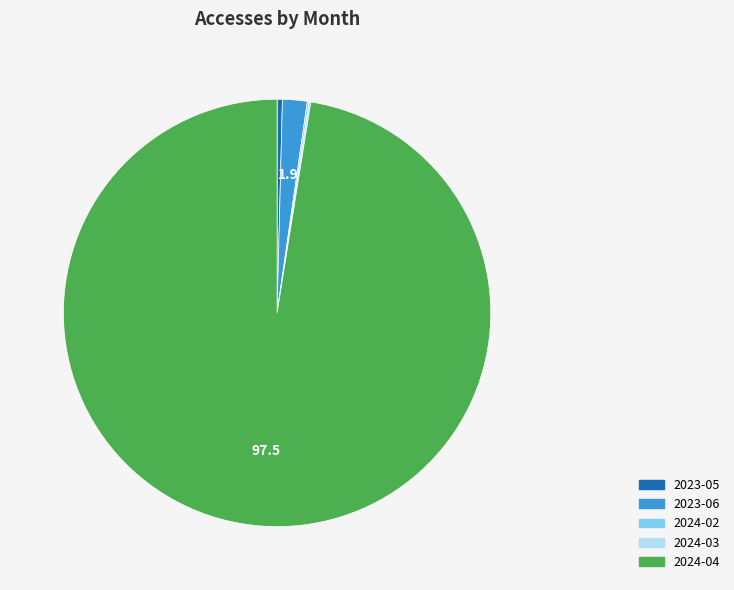

Combined, do 2024-04 and 2023-06 account for over 50%?

Yes